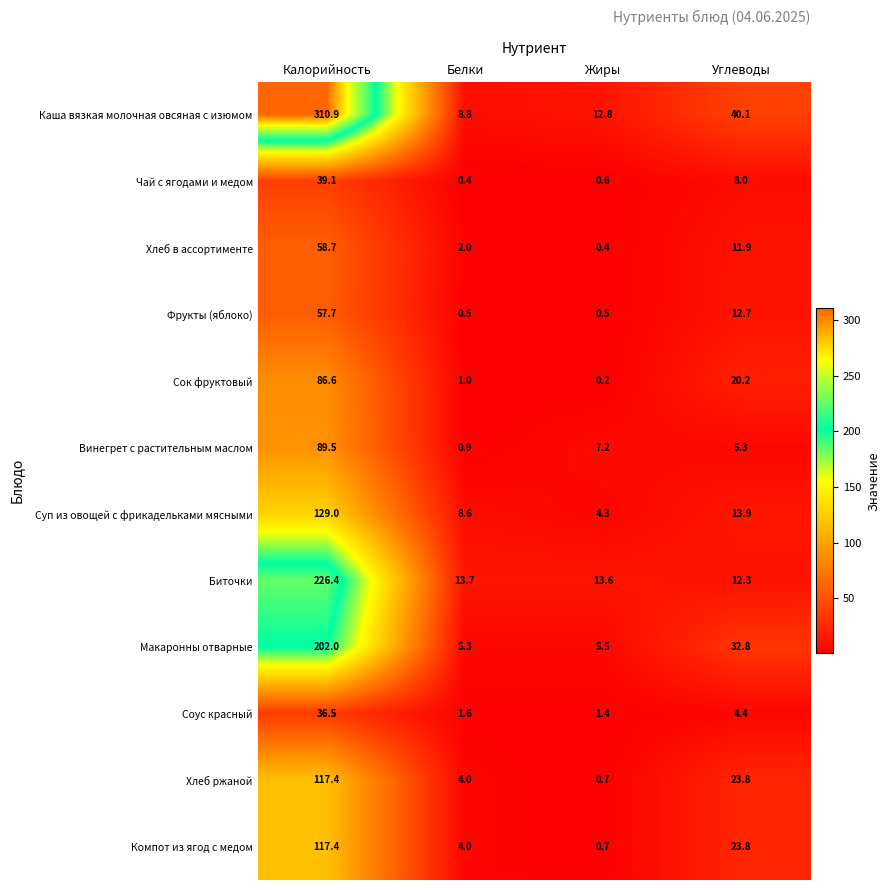

What is the difference between the highest and lowest values at Белки?

13.3